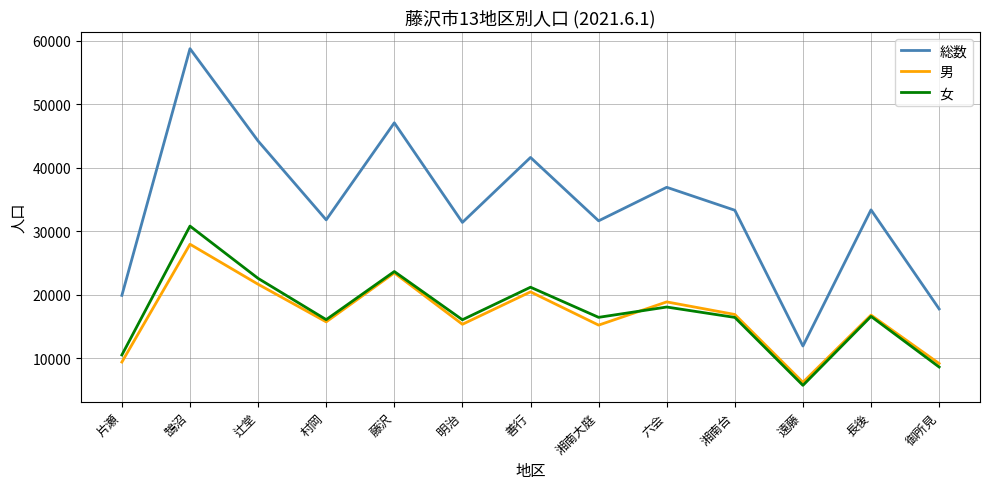

Is the value of 総数 at 辻堂 greater than the value of 男 at 村岡?

Yes